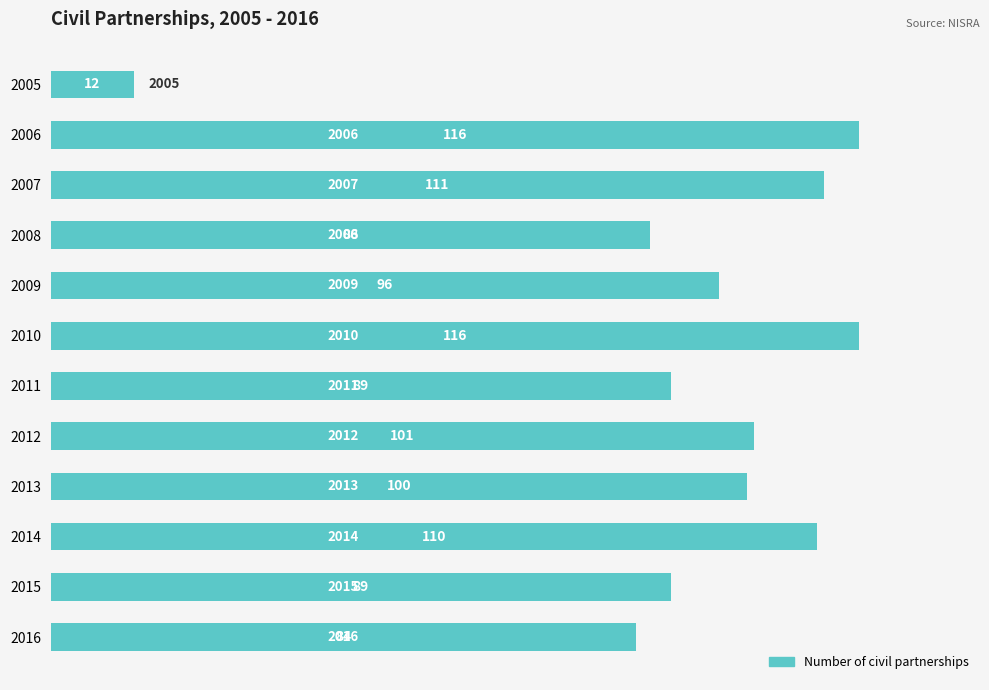

Where is the data nearest to the value 64?

2016